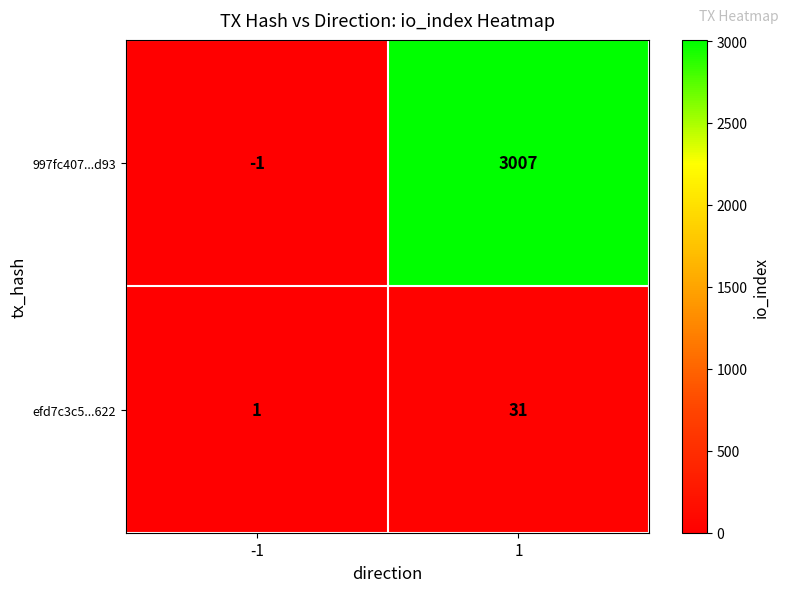

The value of 997fc407...d93 at 1 is 1061. True or false?

False